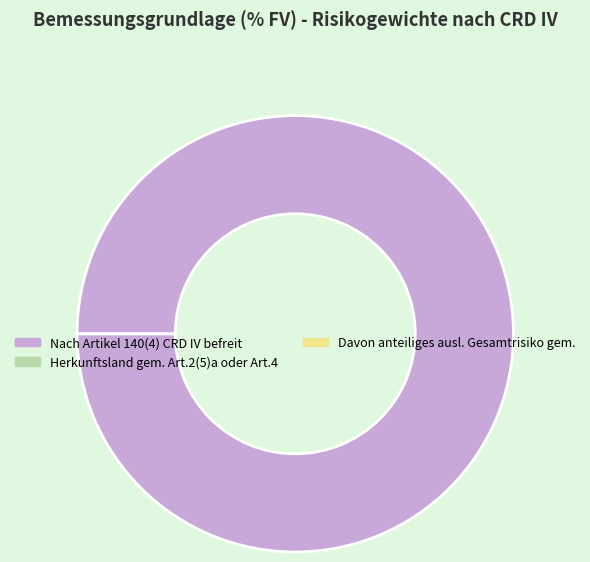

To the nearest percent, what portion does Nach Artikel 140(4) CRD IV befreit represent?

100%